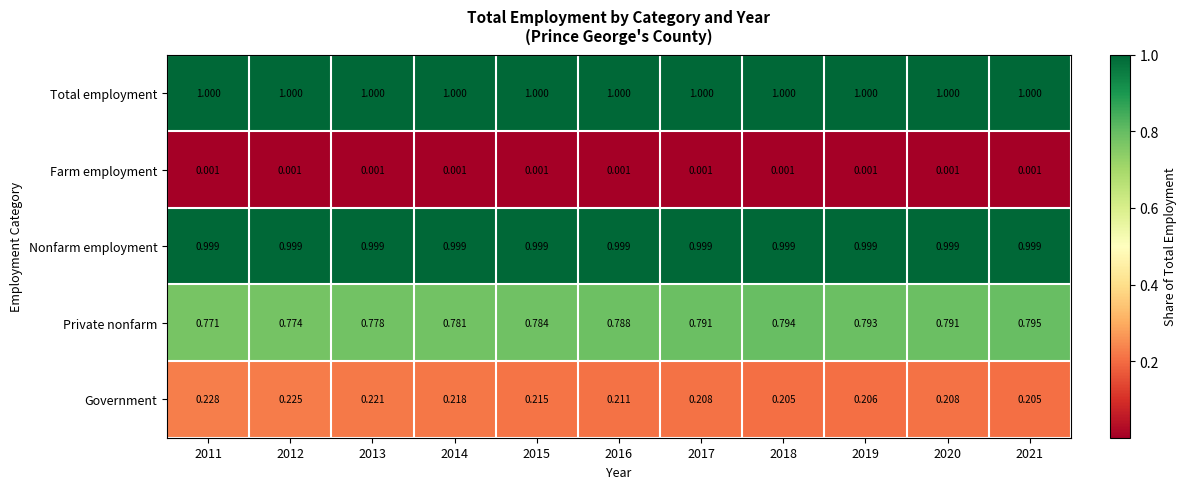

Which series has the largest range (max minus min)?

Private nonfarm